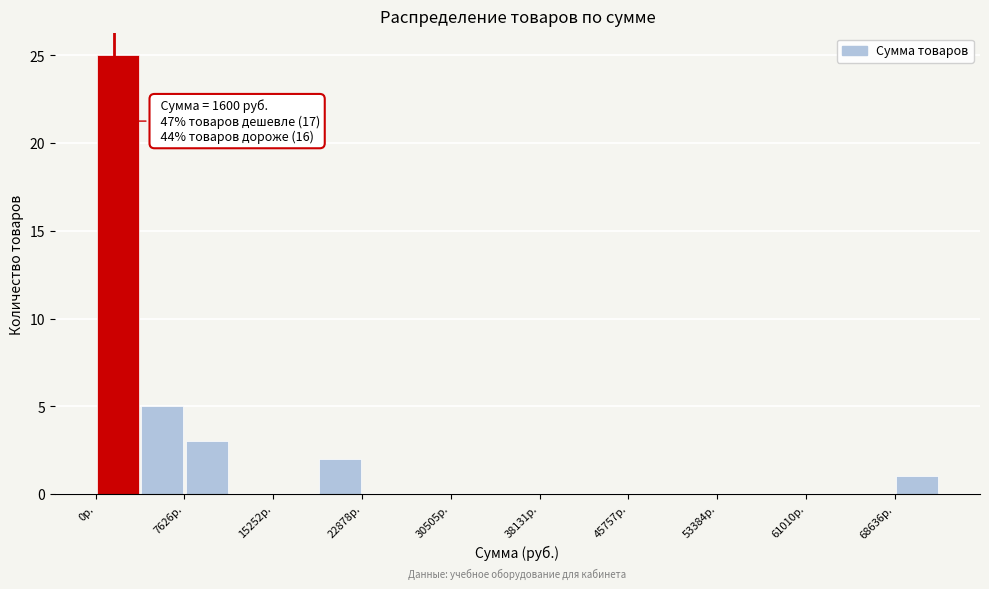

Around what value on the x-axis is the tallest bar? Give the approximate position of its centre, as read against the axis.

2000